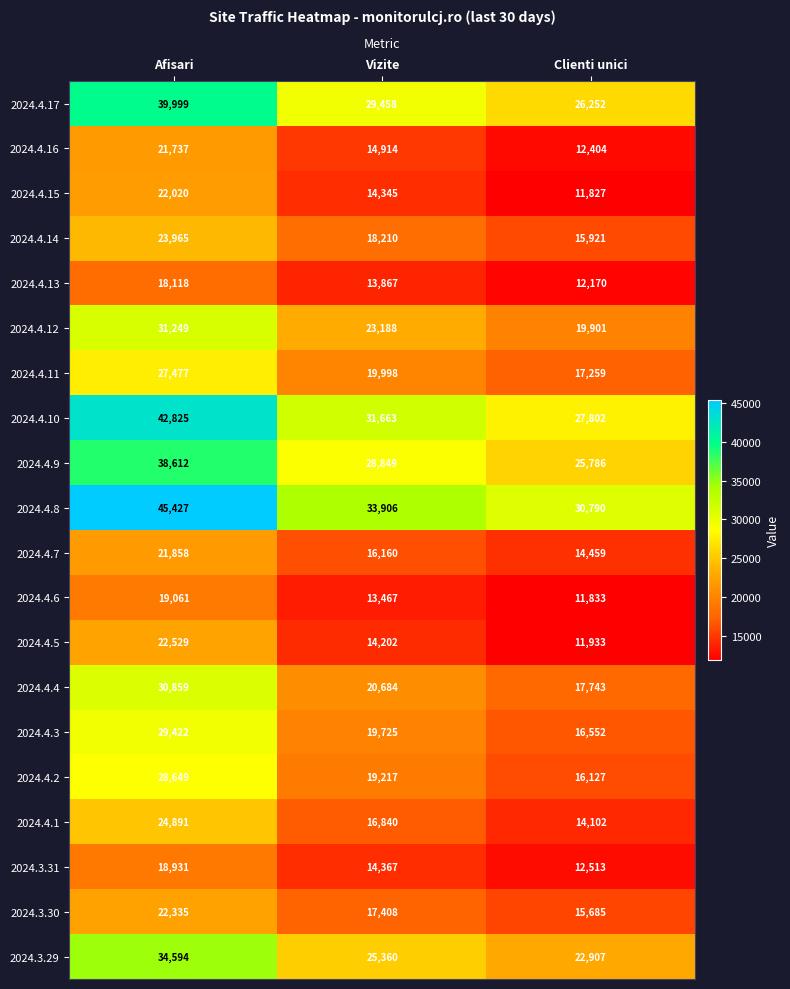

How many values in the 2024.4.13 series are below 13867?

1